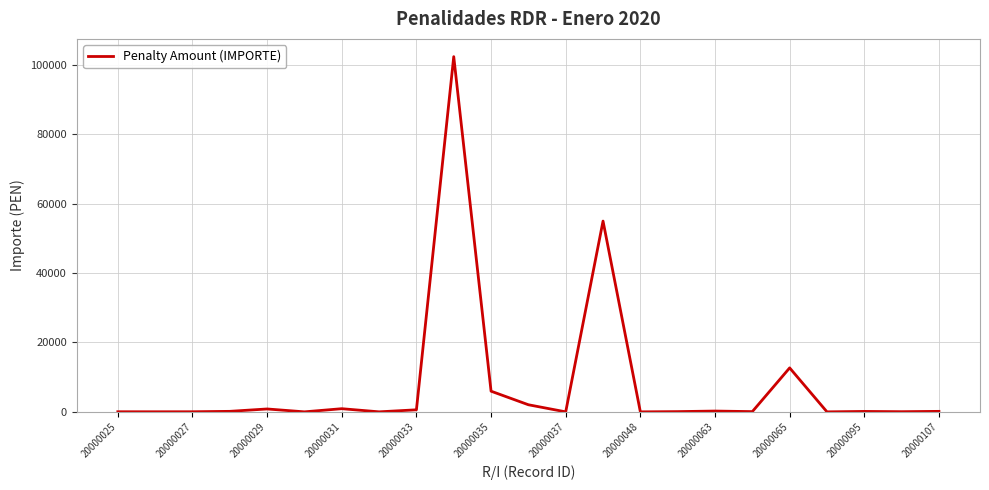

What is the difference between the maximum and minimum values?

102395.6